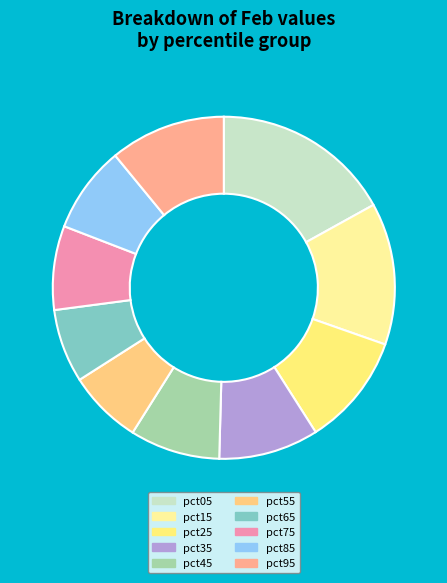

Which slice is the largest?

pct05